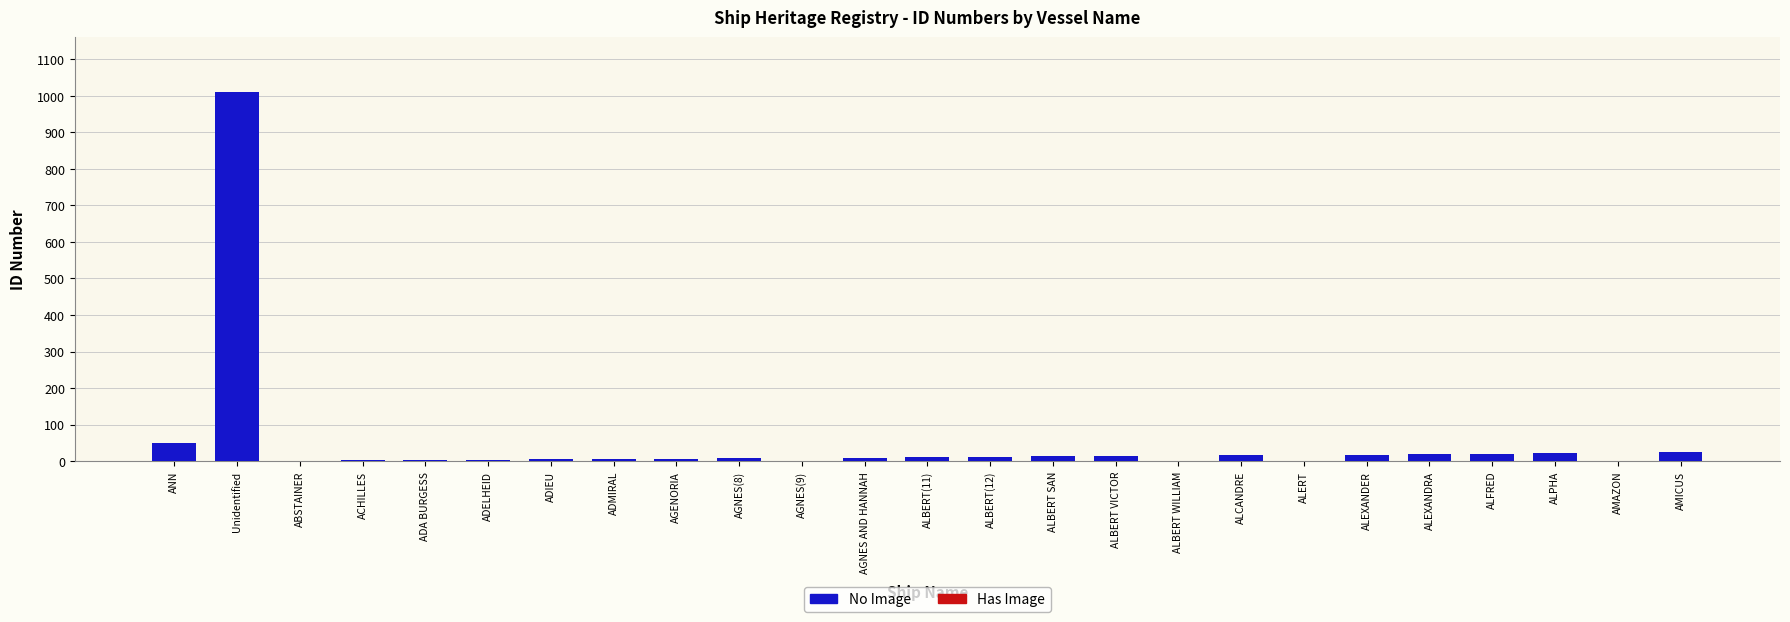

What is the maximum value for No Image?

1009